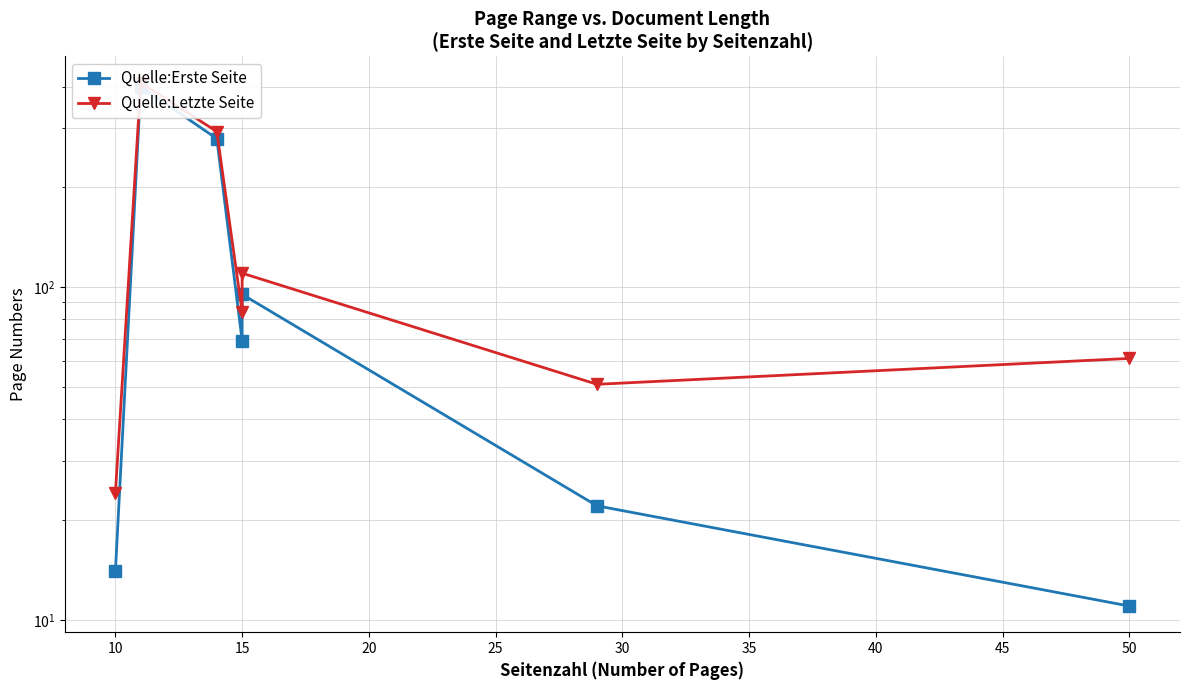

True or false: Quelle:Erste Seite and Quelle:Letzte Seite intersect in this chart.

False